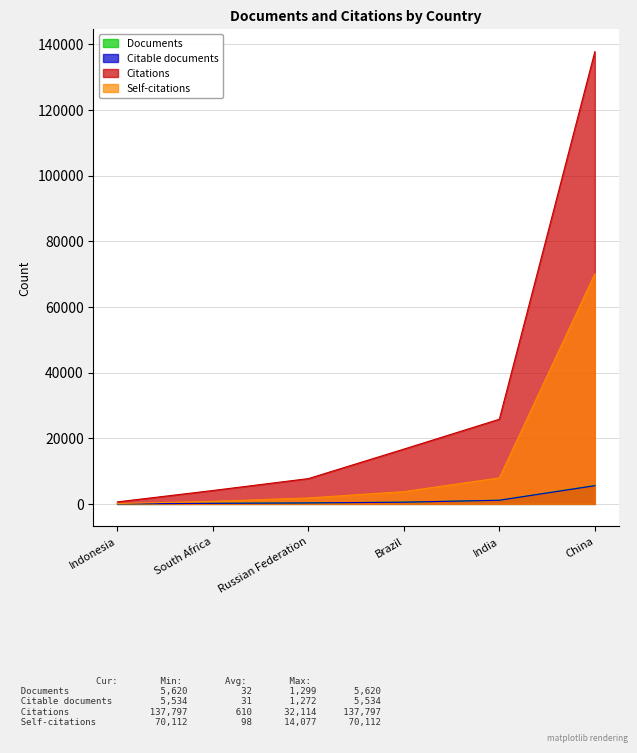

Rank the categories by Documents value from lowest to highest.

Indonesia, South Africa, Russian Federation, Brazil, India, China